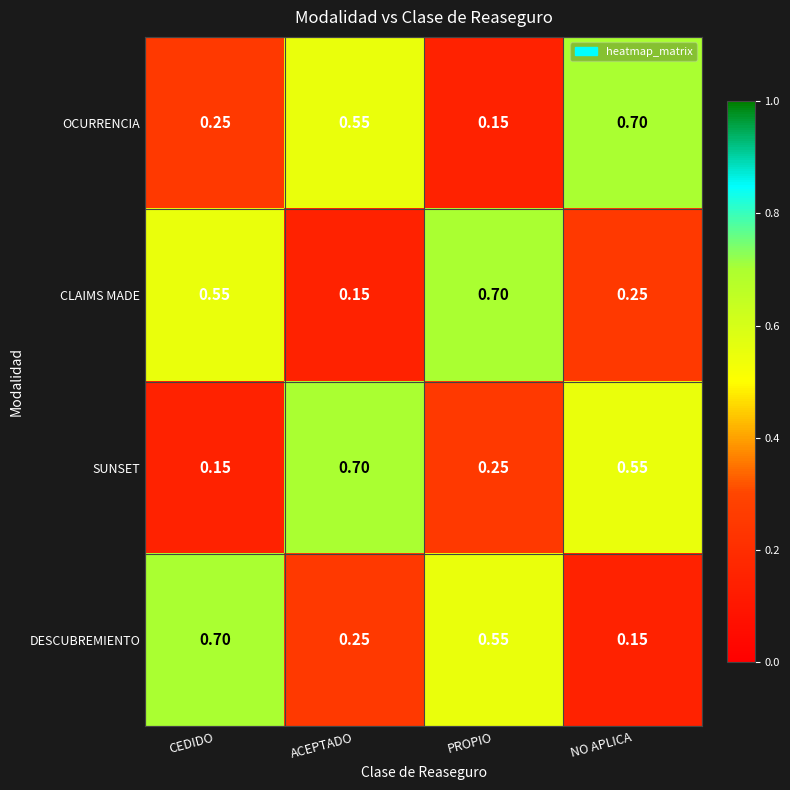

Where is DESCUBREMIENTO nearest to the value 0?

NO APLICA